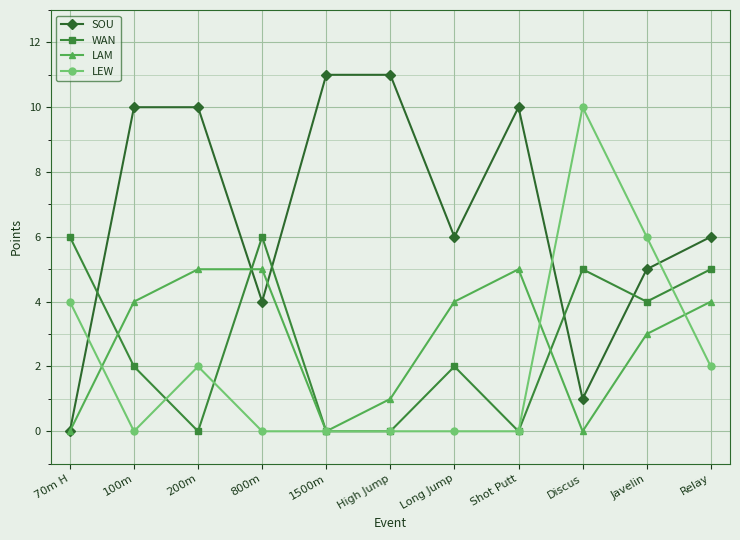

What is the difference between the WAN values at Relay and Long Jump?

3